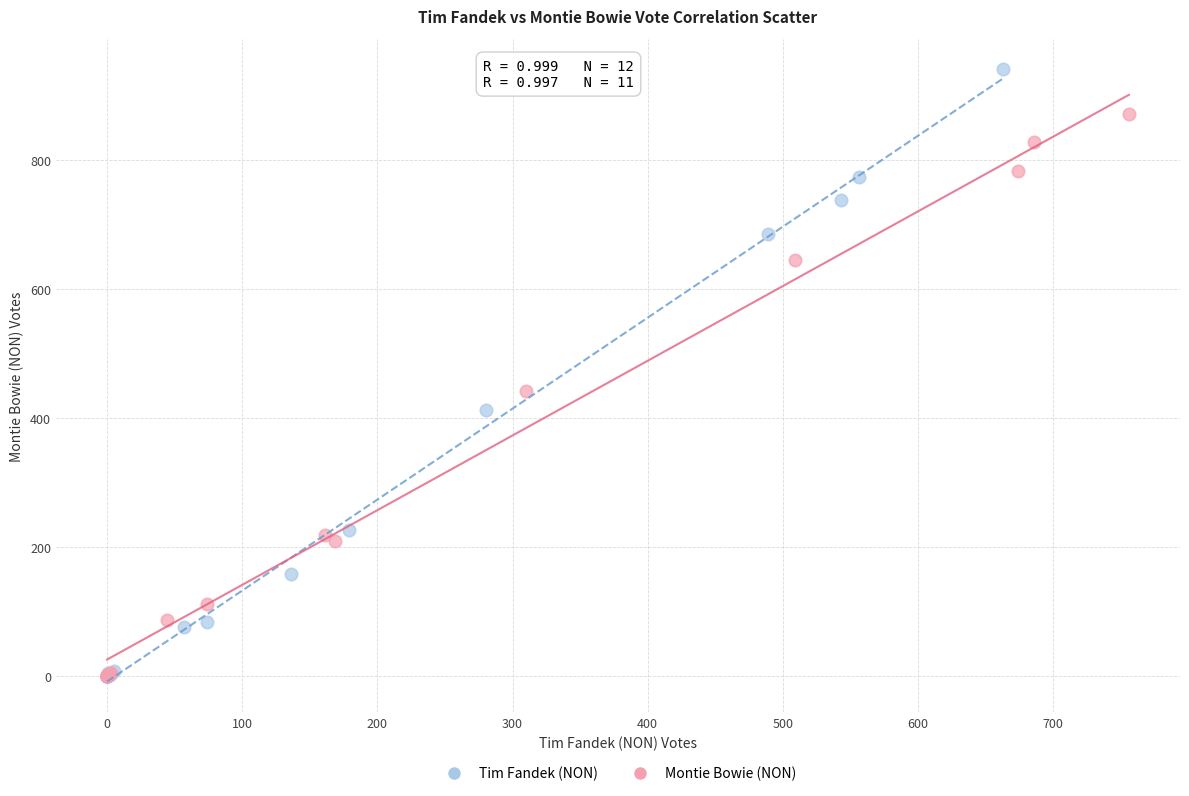

Which series has the largest Y range (max minus min)?

Tim Fandek (NON)